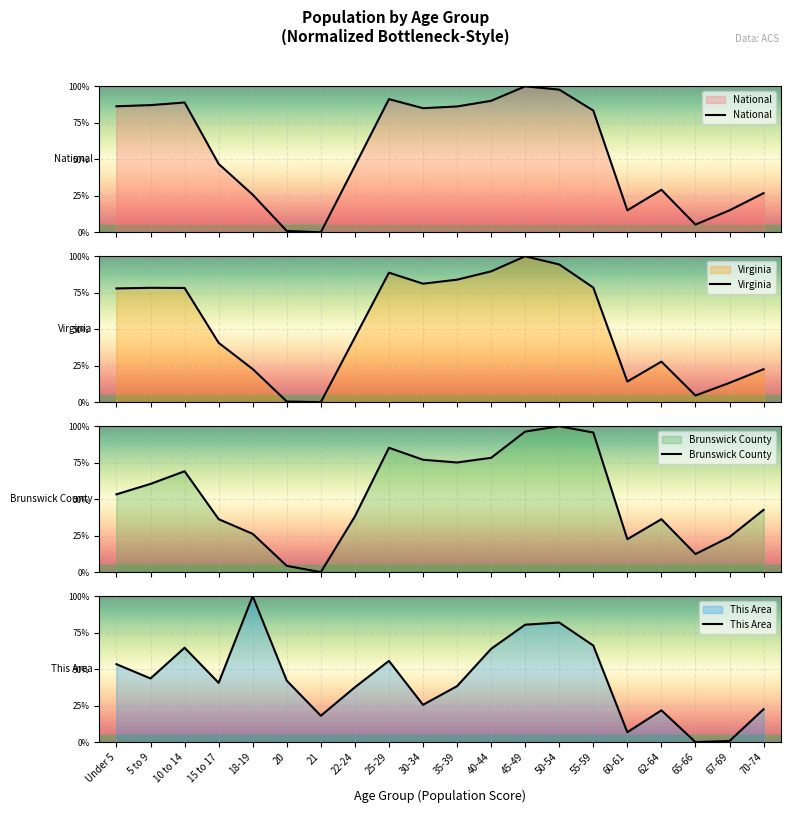

Read the This Area value at 30-34.

25.6